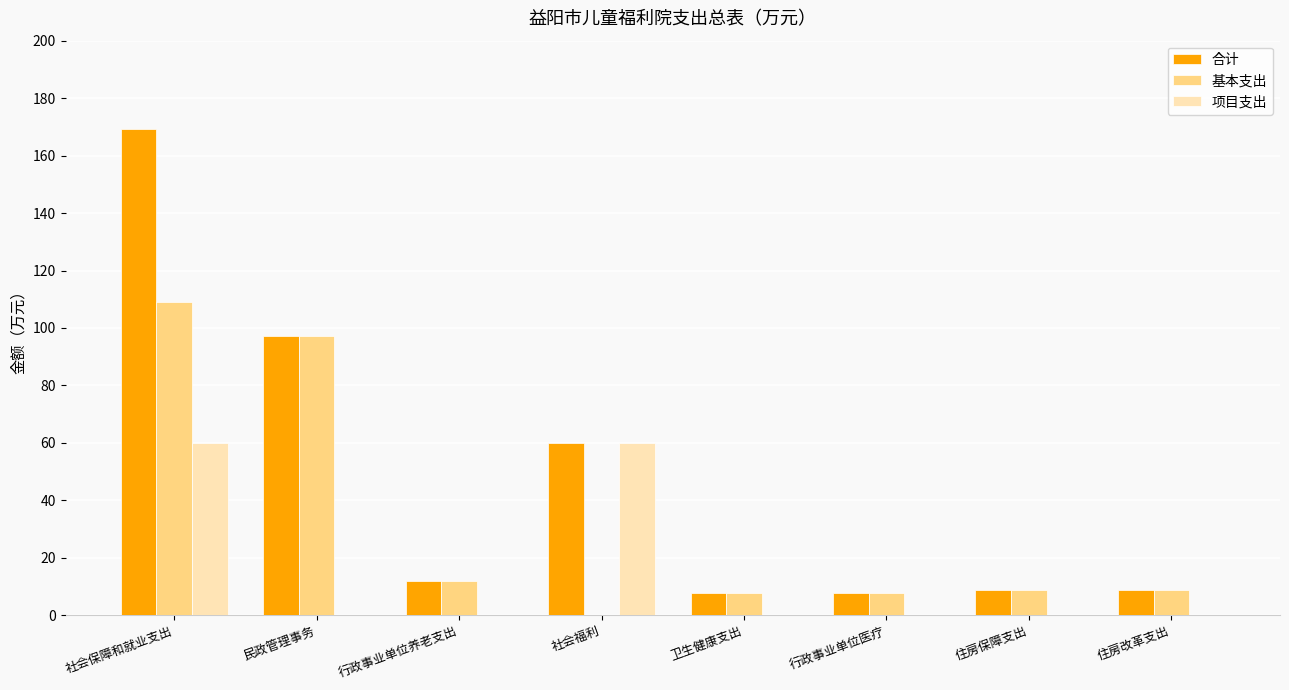

What is the sum of the 基本支出 values at 住房保障支出 and 行政事业单位养老支出?

20.7